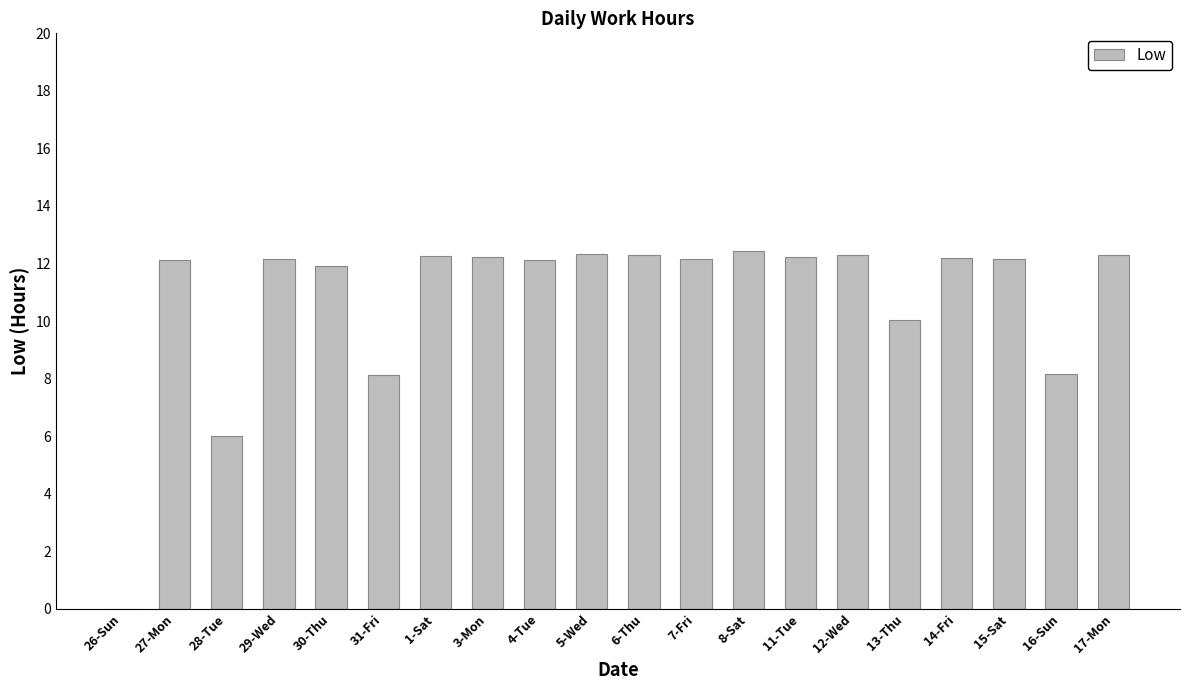

What is the sum of all values?

215.4